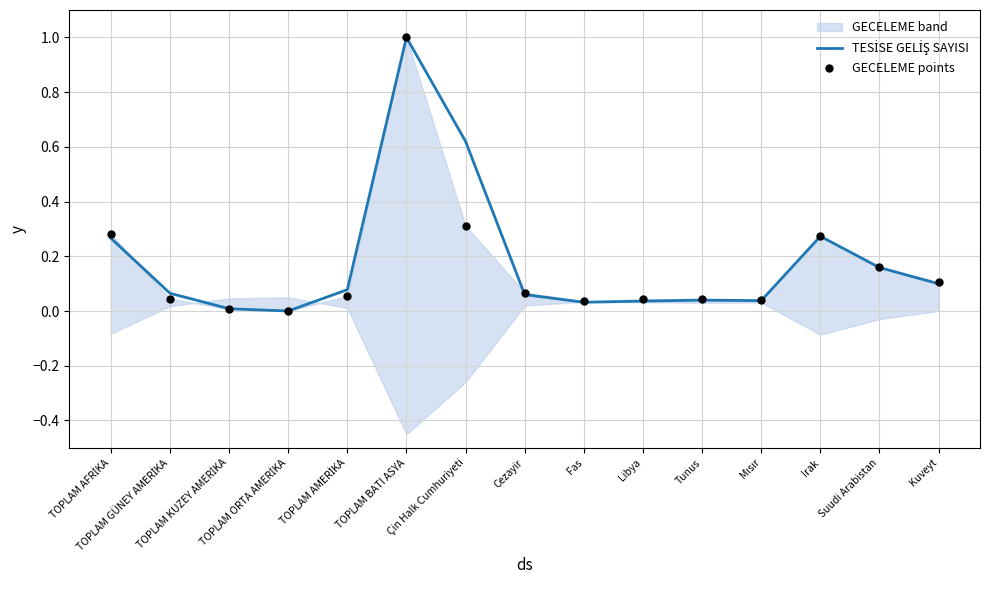

Which series has the largest total across all categories?

TESİSE GELİŞ SAYISI